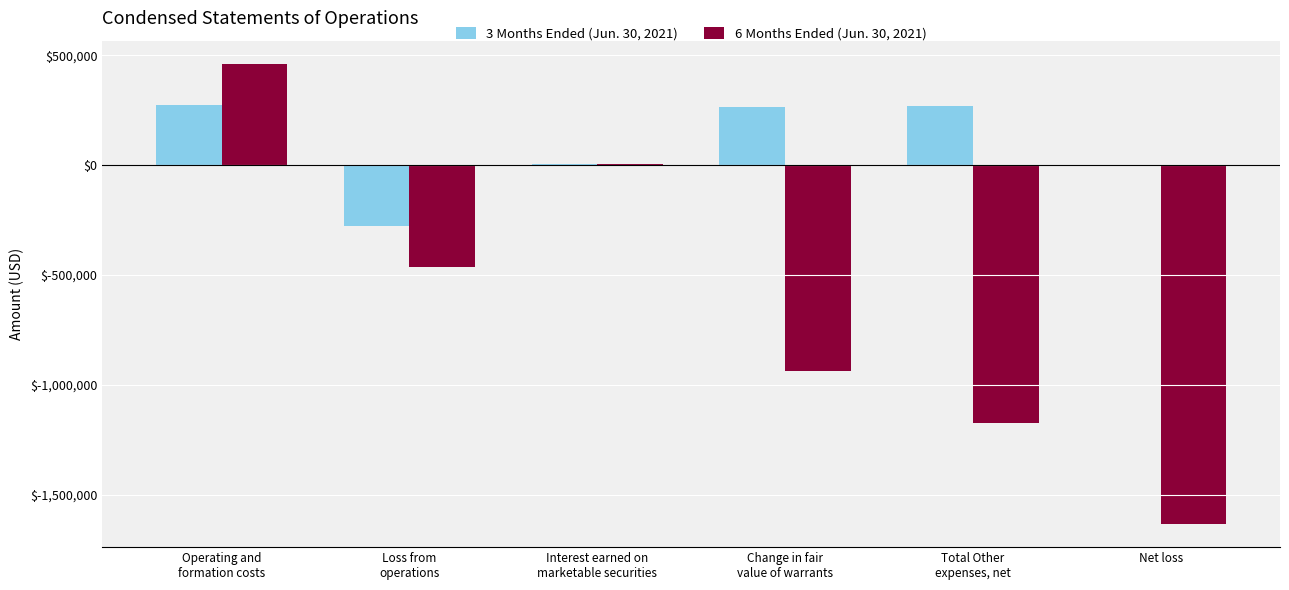

What is the sum of all 6 Months Ended (Jun. 30, 2021) values?

-3738137